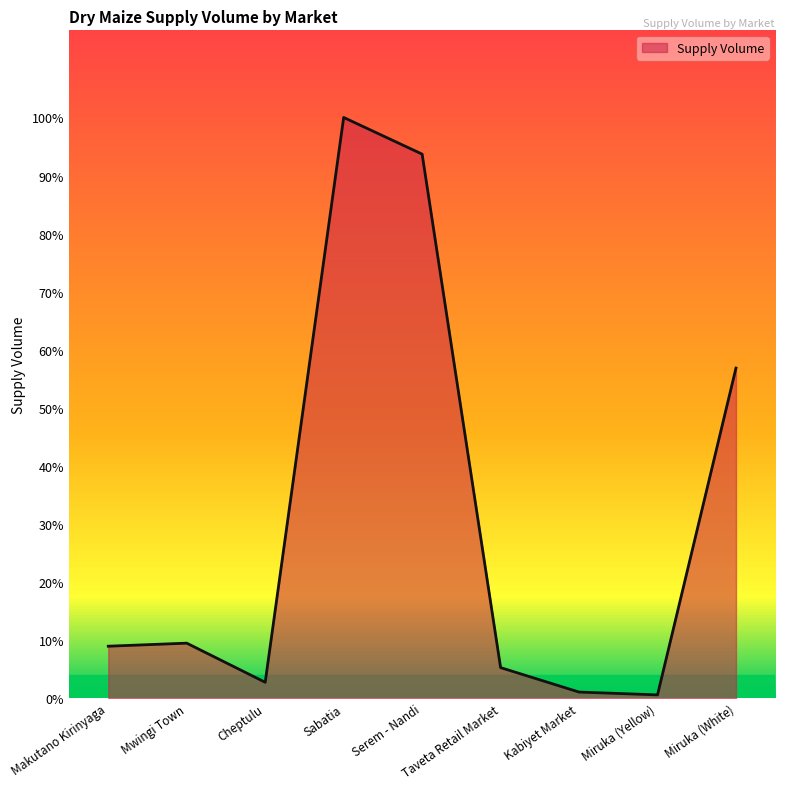

What is the label of the 3rd point from the left?

Cheptulu